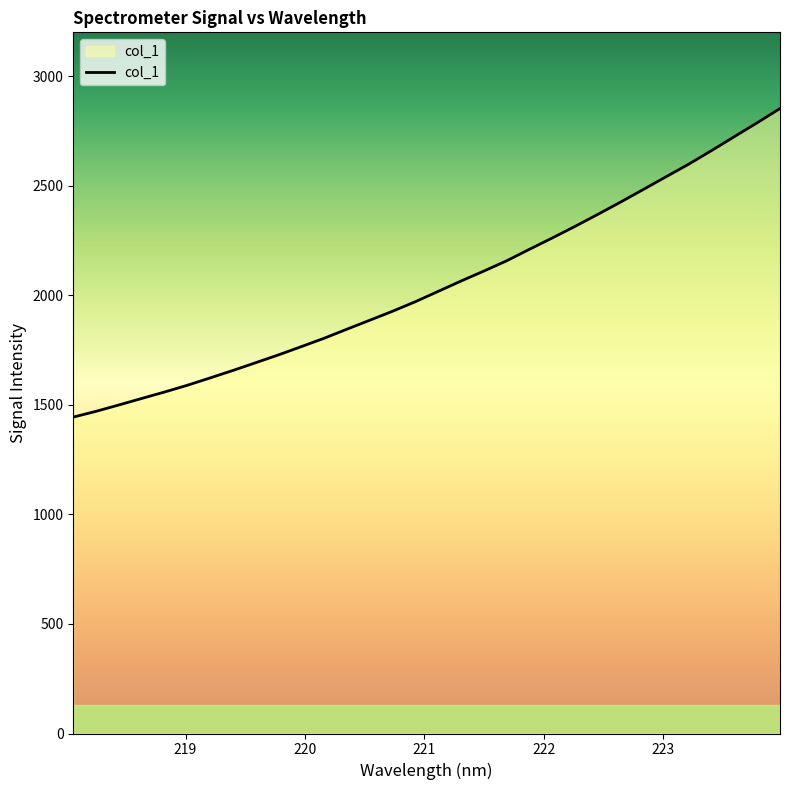

What is the difference between the maximum and minimum values?

1408.4